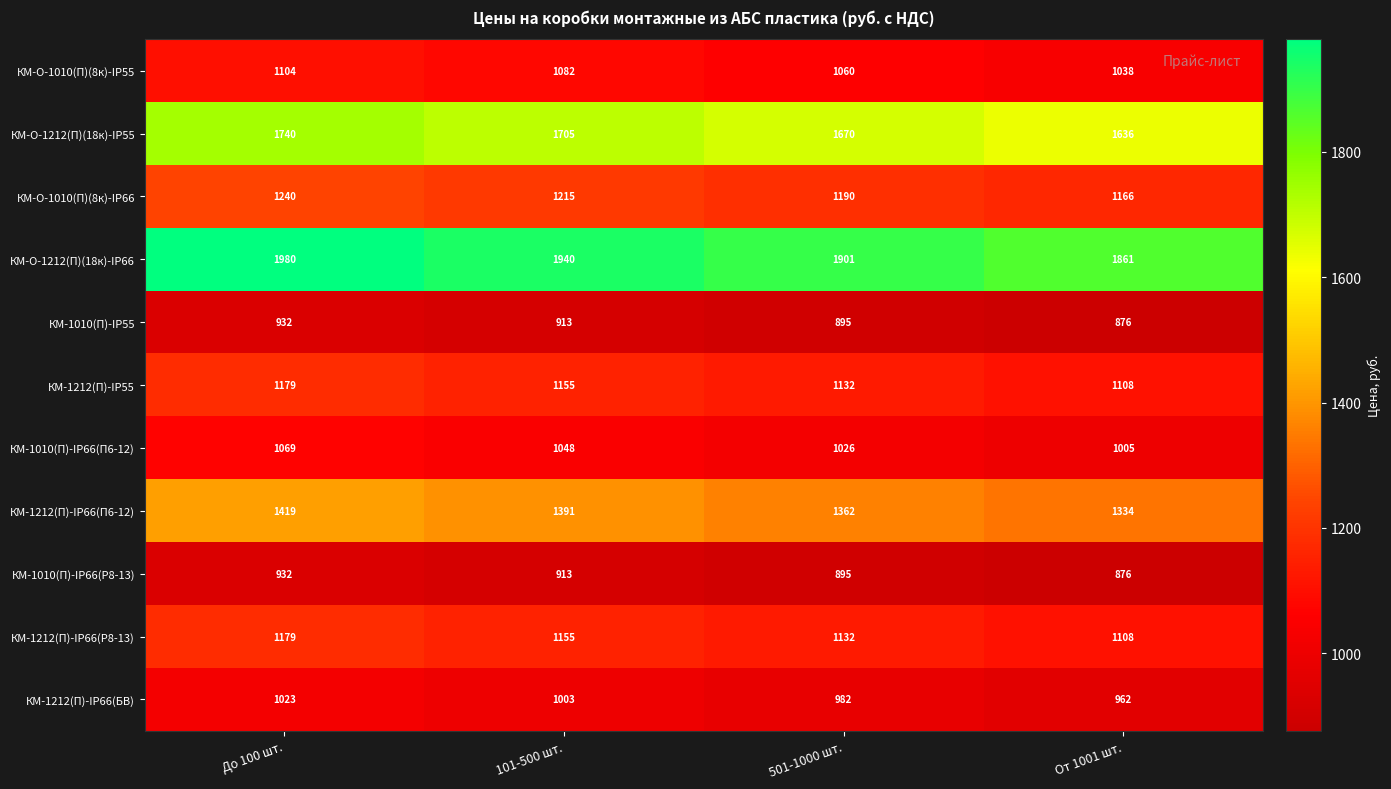

Which category has the highest value in the КМ-1212(П)-IP55 series?

До 100 шт.